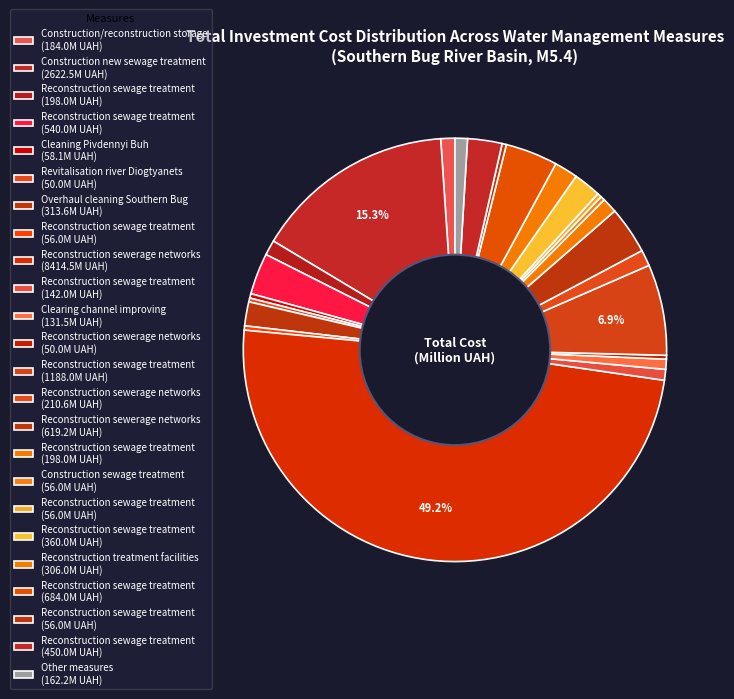

How many slices are in this pie chart?

24